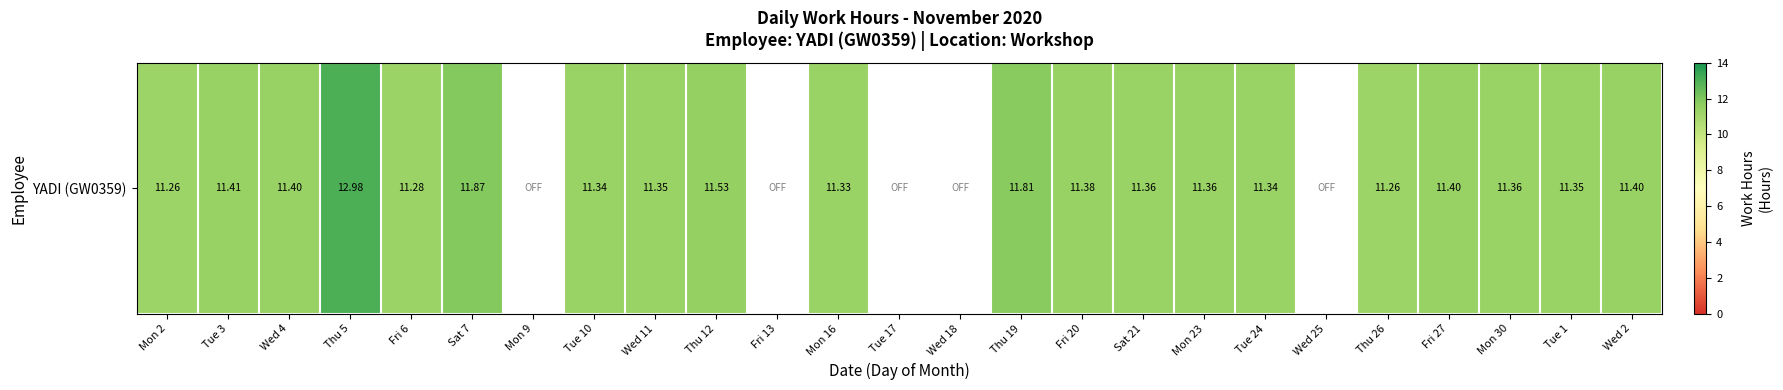

What is the greatest value displayed?

13.0